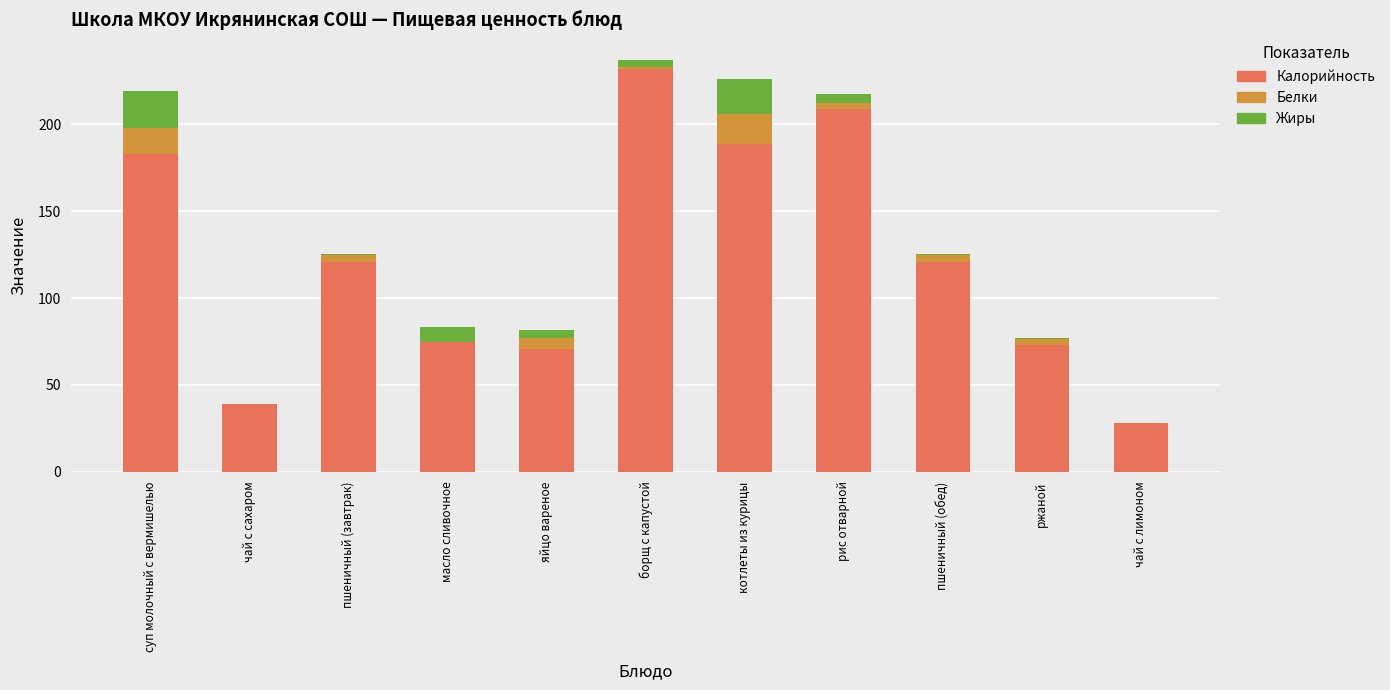

At which category is the sum across all series the highest?

борщ с капустой